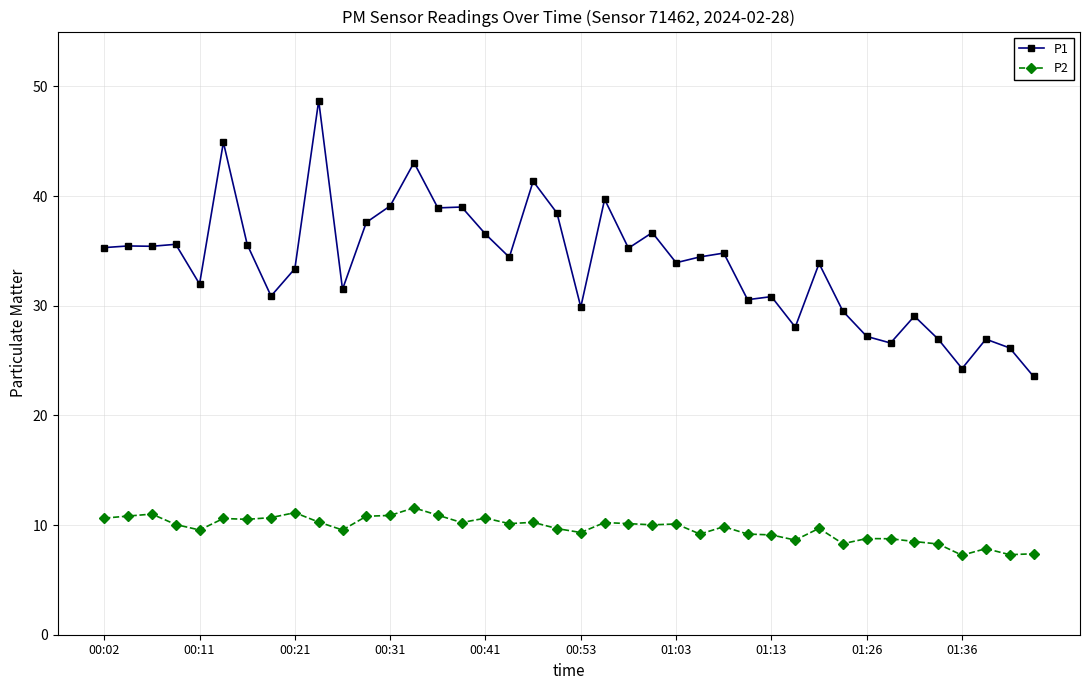

List the series in order of their peak value, highest first.

P1, P2